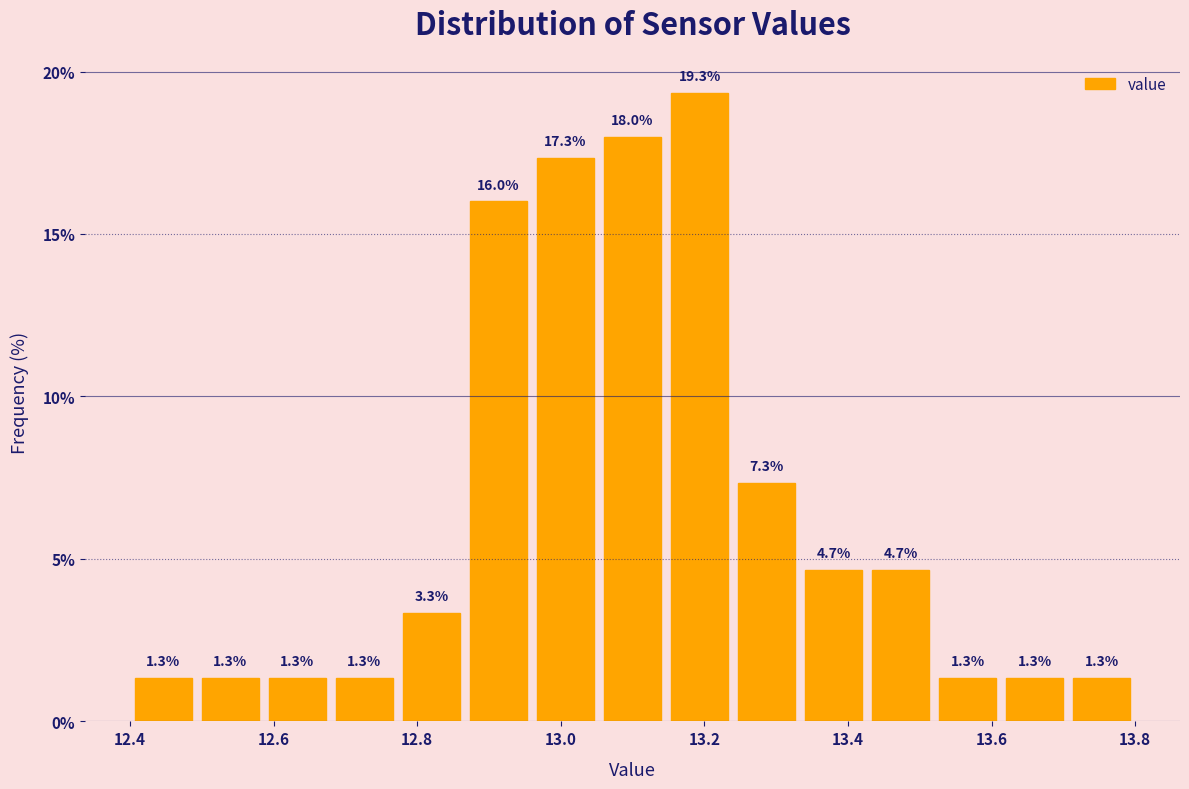

What is the height of the bar covering 12.78 to 12.86 on the x-axis? The bar edges are not printed on the chart, so give them approximately, as read against the axis.

3.3